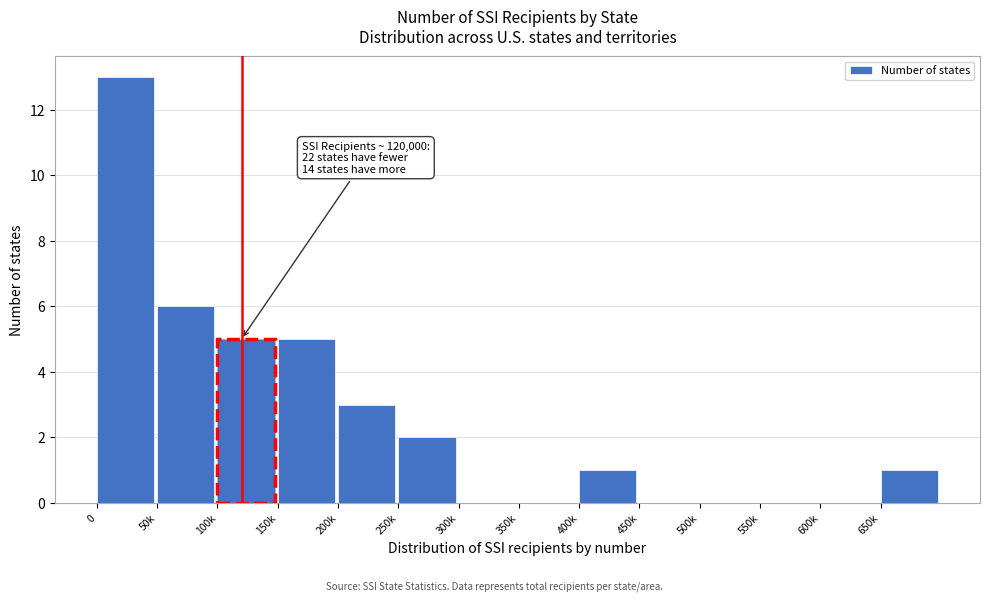

Reading left to right, what are all the values shown in this chart?

0=13	50k=6	100k=5	150k=5	200k=3	250k=2	300k=0	350k=0	400k=1	450k=0	500k=0	550k=0	600k=0	650k=1